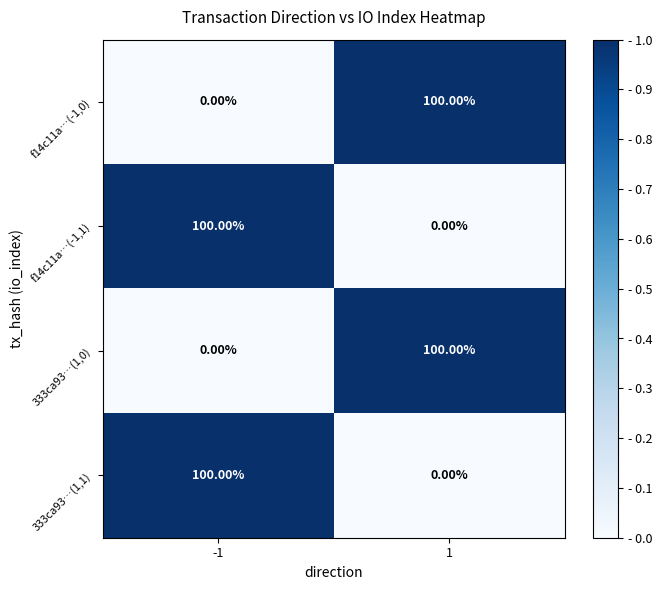

What is the sum of the f14c11a…(-1,0) values at 1 and -1?

100